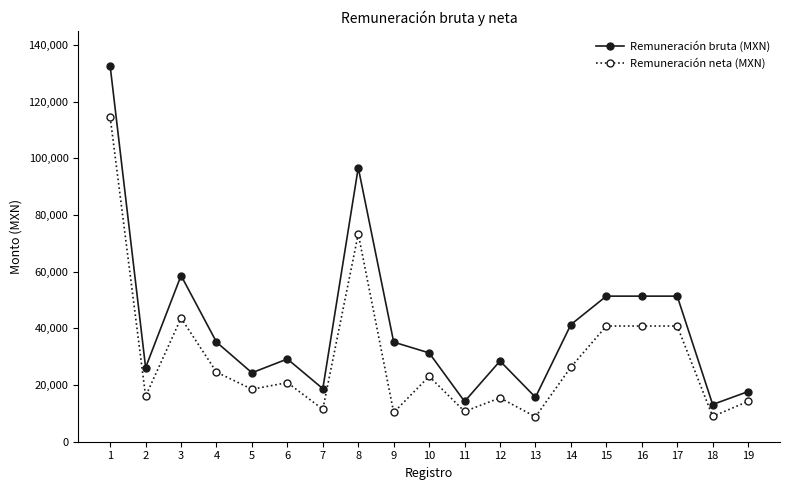

What is the maximum value for Remuneración neta (MXN)?

114522.6